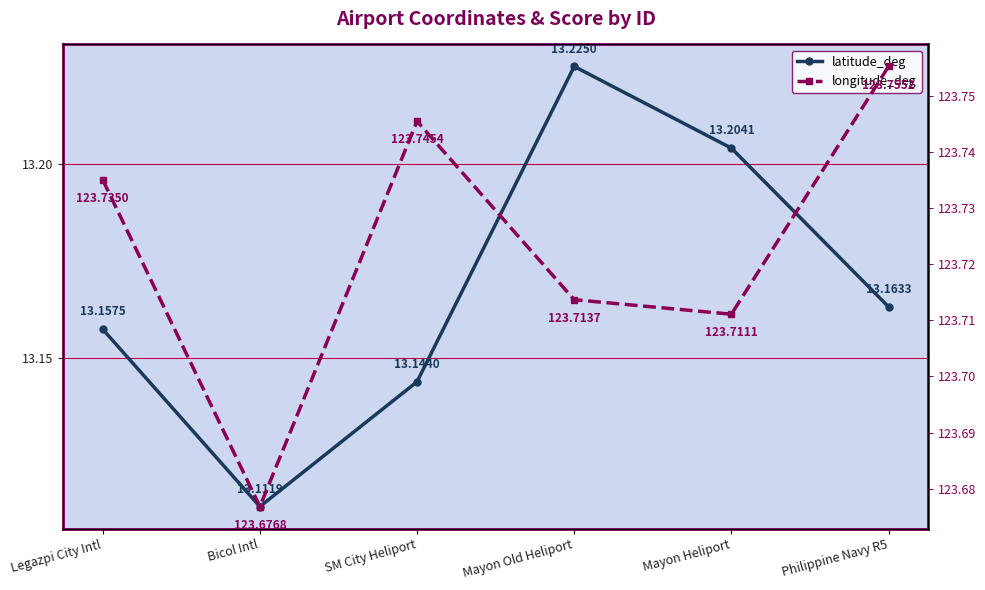

What is the difference between the highest and lowest values at SM City Heliport?

110.6